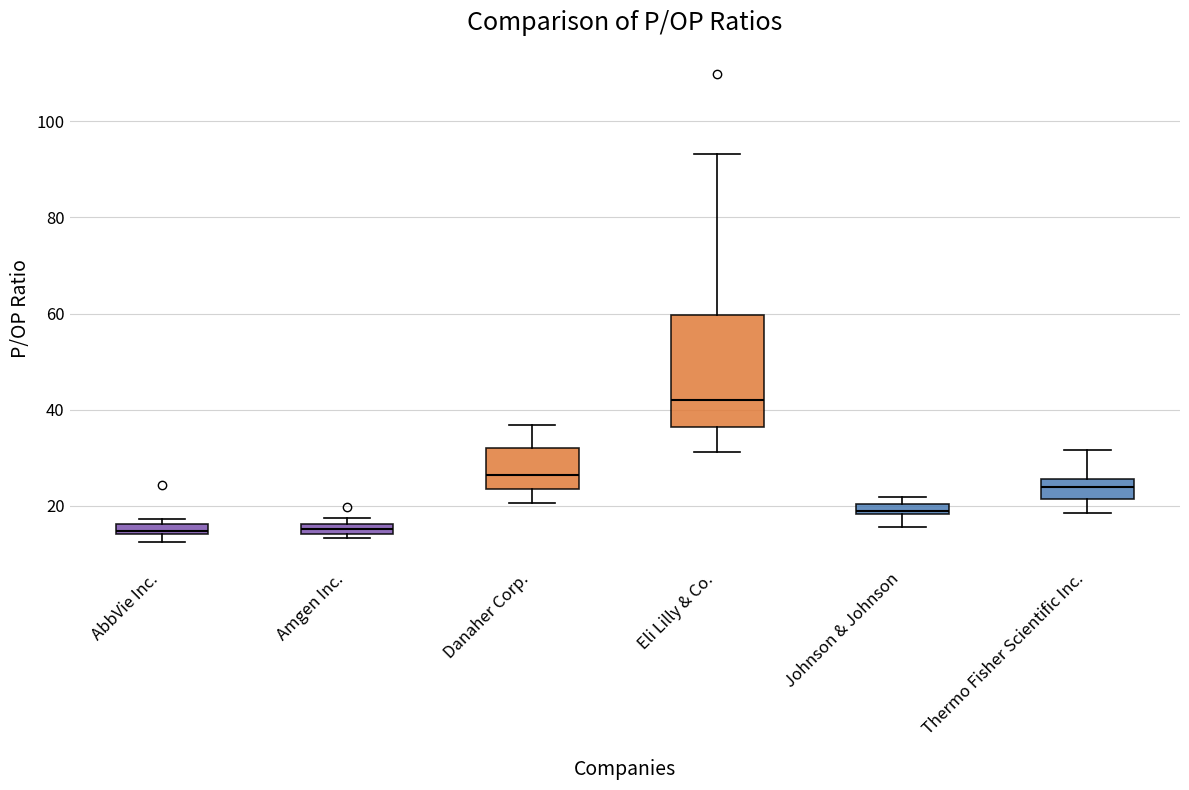

Which box is the tallest, from its lower edge to its upper edge?

Eli Lilly & Co.